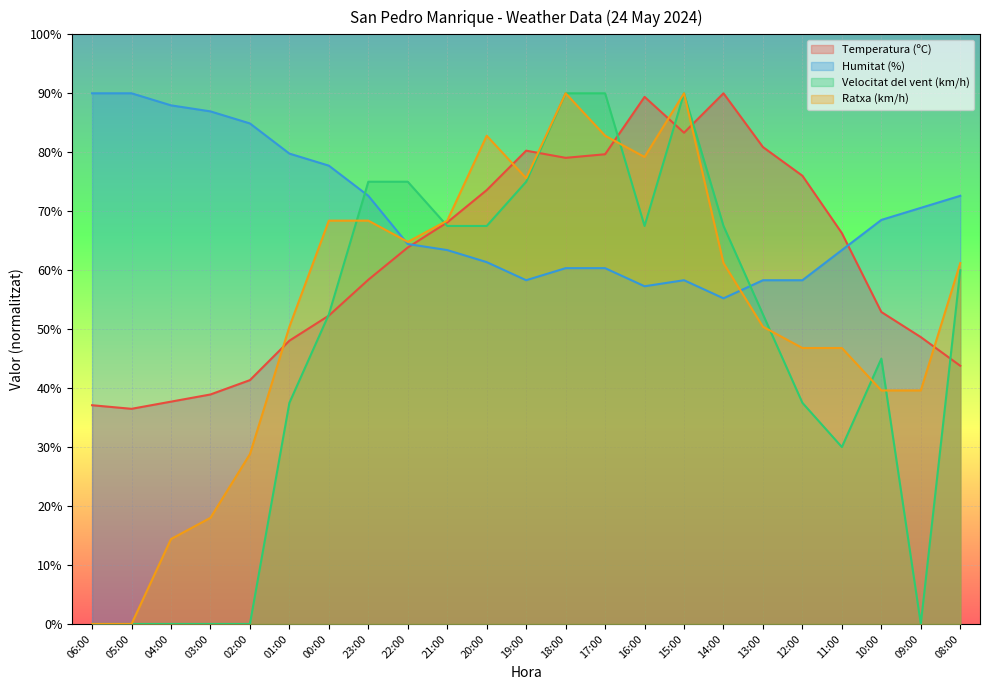

True or false: Temperatura (ºC) and Humitat (%) cross at least once.

True